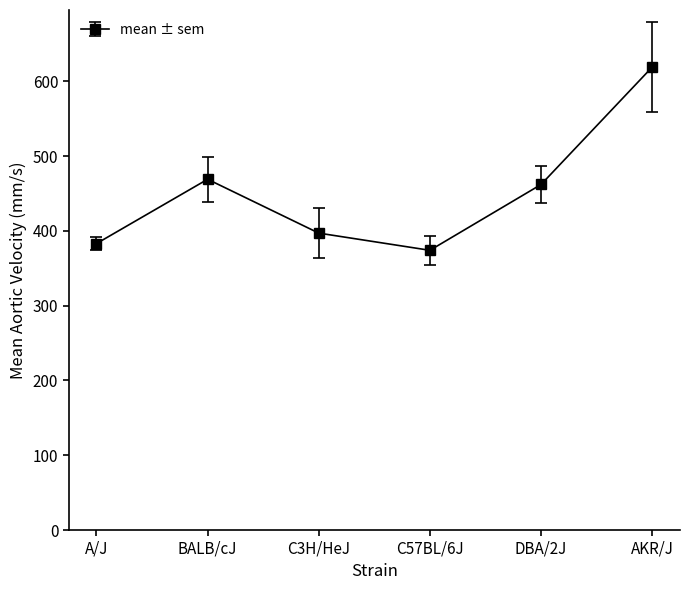

Is it true that the value at C3H/HeJ is 397?

True